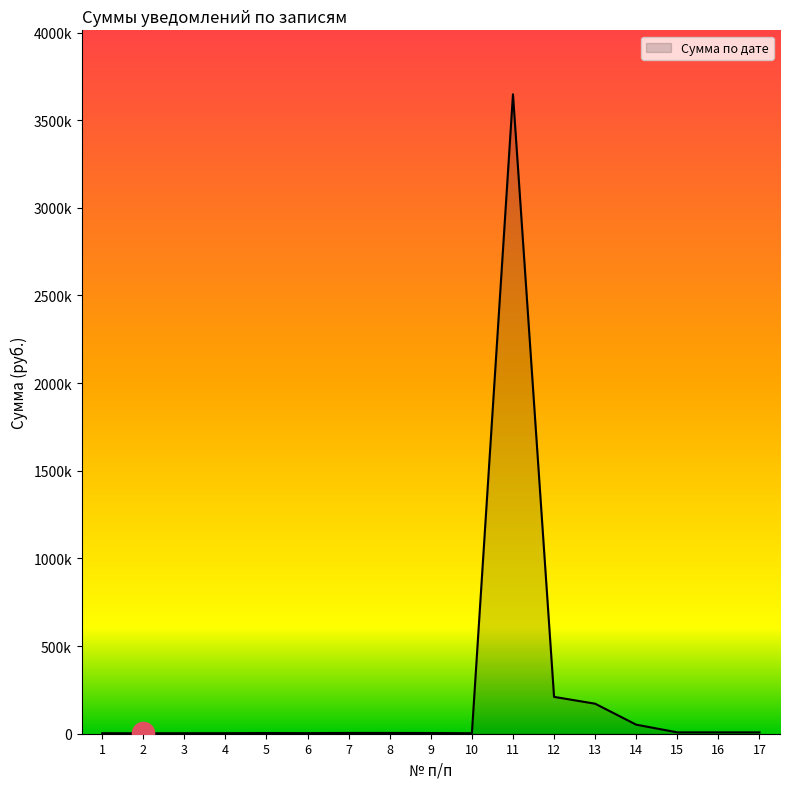

Does the chart display data point markers on the line(s)?

No